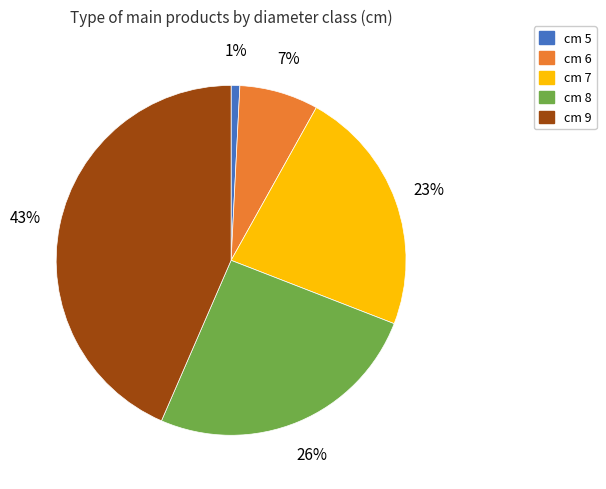

How many slices are in this pie chart?

5